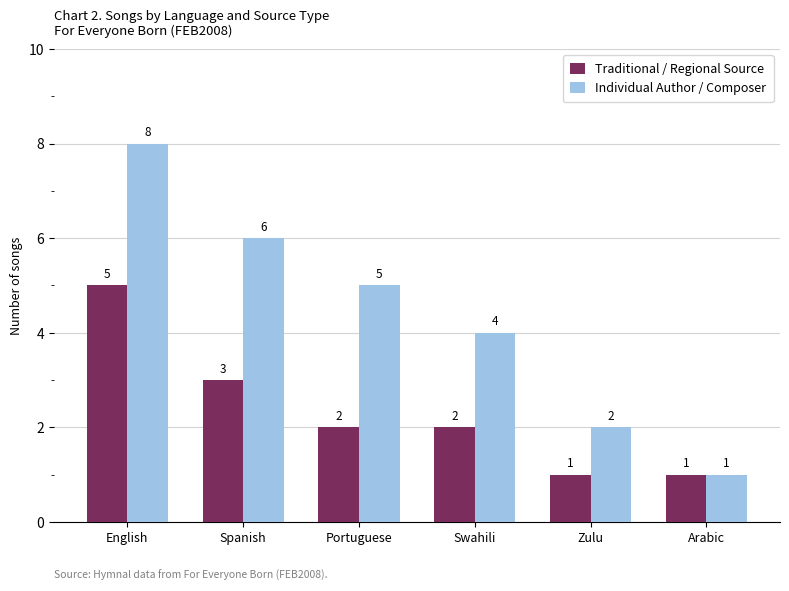

Is the value of Individual Author / Composer at English greater than the value of Traditional / Regional Source at Arabic?

Yes